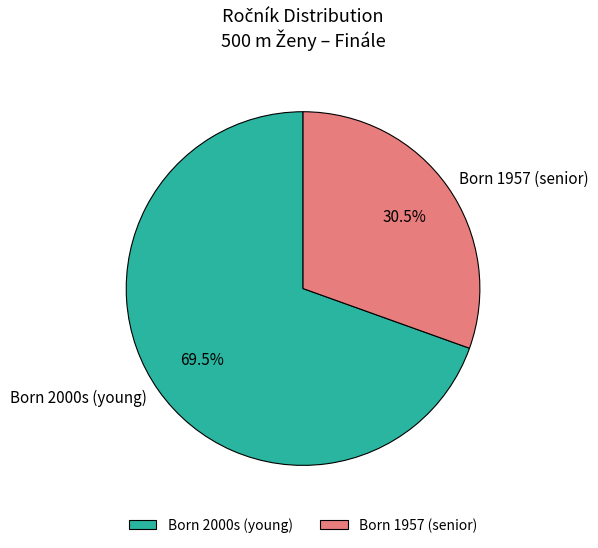

What is the ratio of the value at Born 1957 (senior) to the value at Born 2000s (young)?

0.4